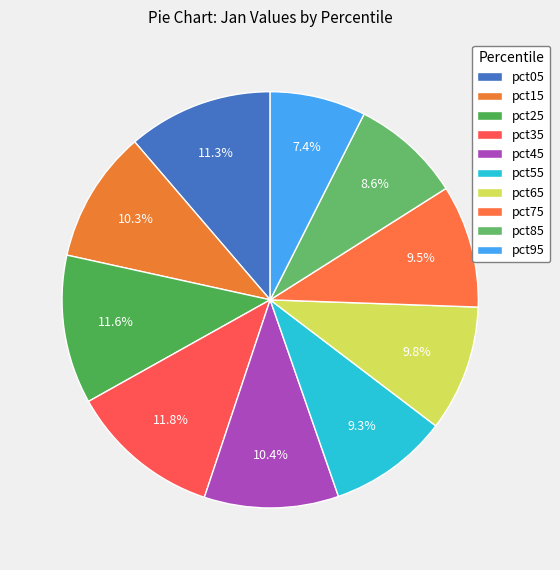

Combined, do pct15 and pct55 account for over 50%?

No